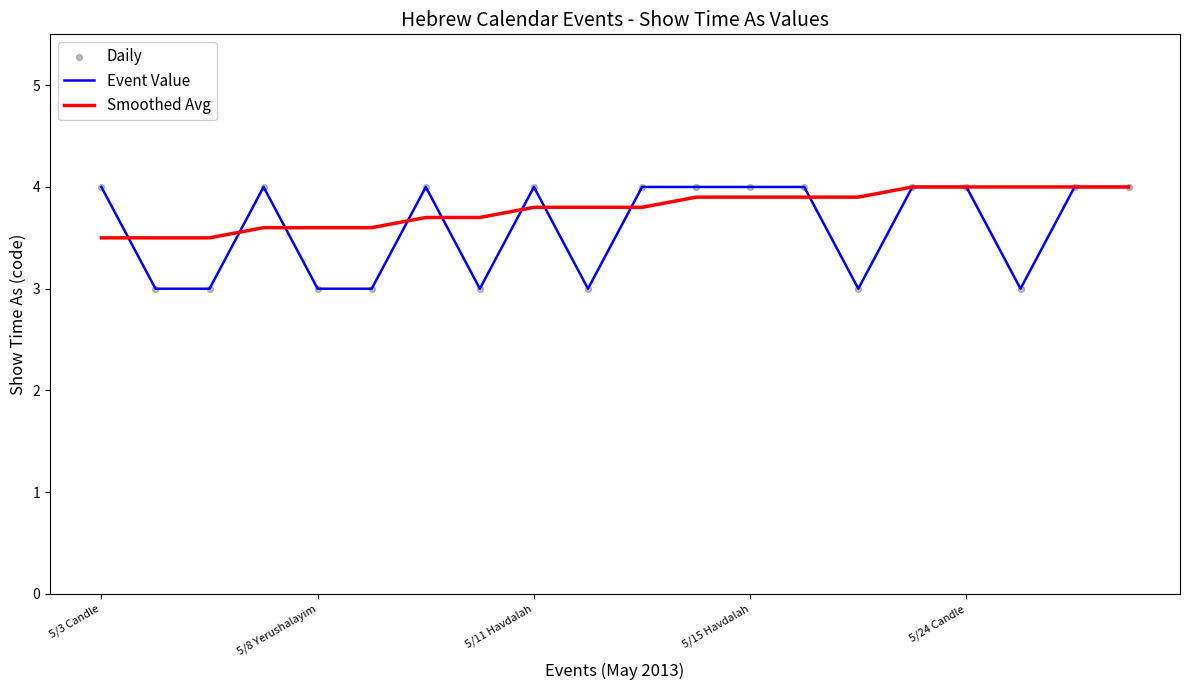

What is the highest value of the Event Value series?

4.0